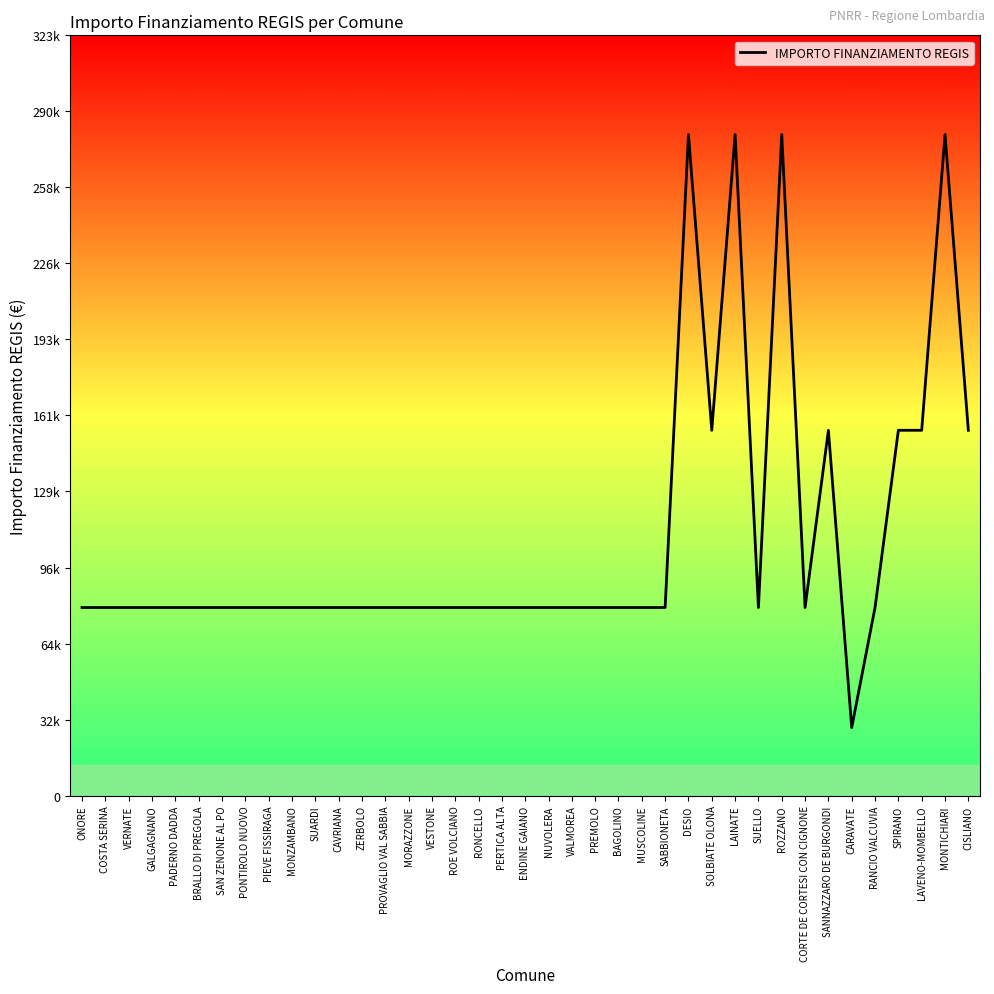

What is the value of the 38th point from the left?

280932